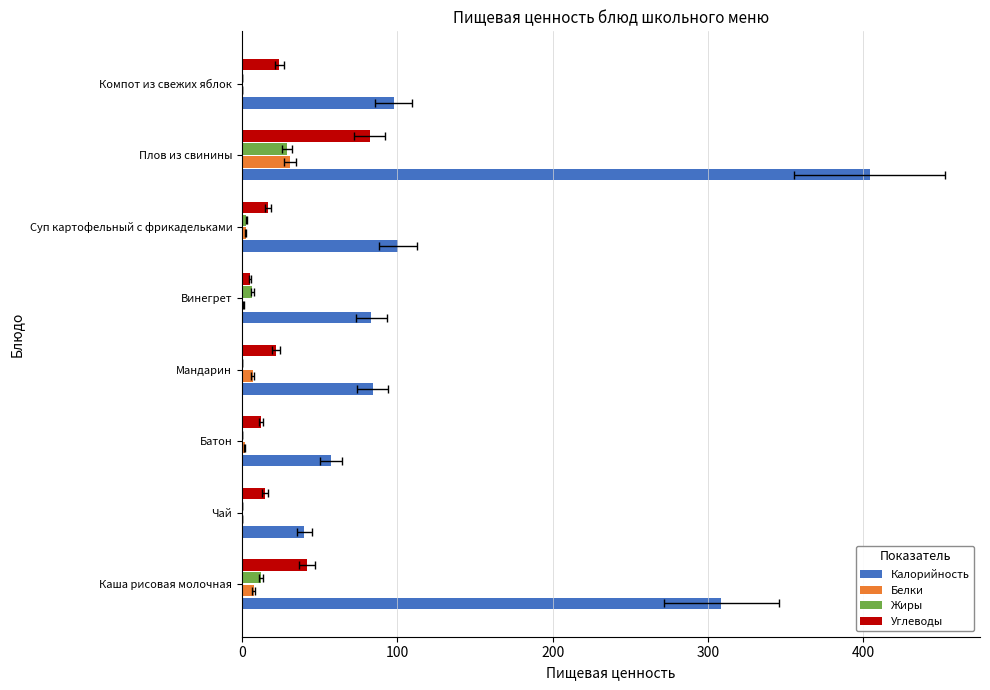

Does the chart contain any negative values?

No